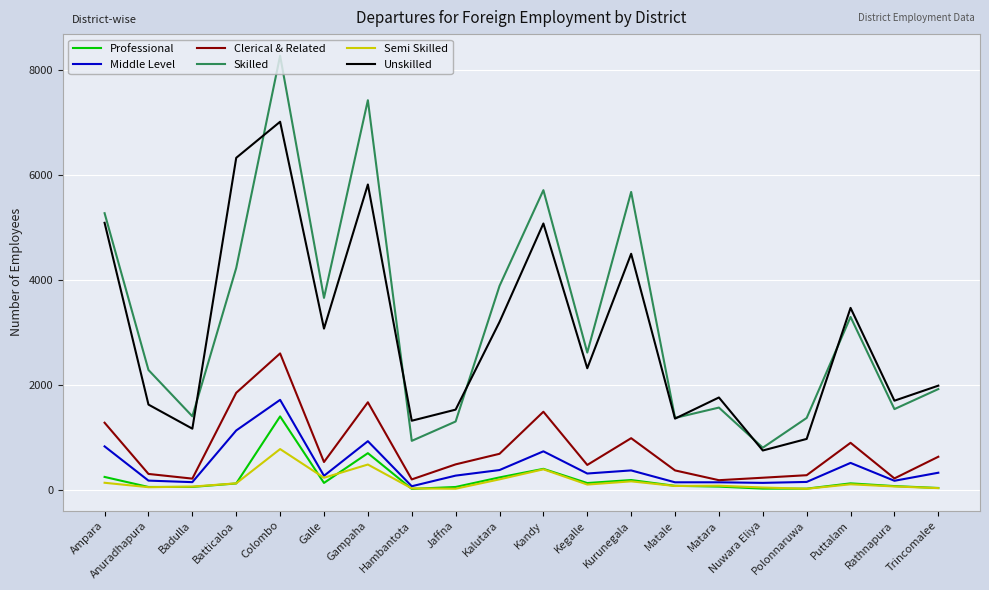

Which series has the largest range (max minus min)?

Skilled